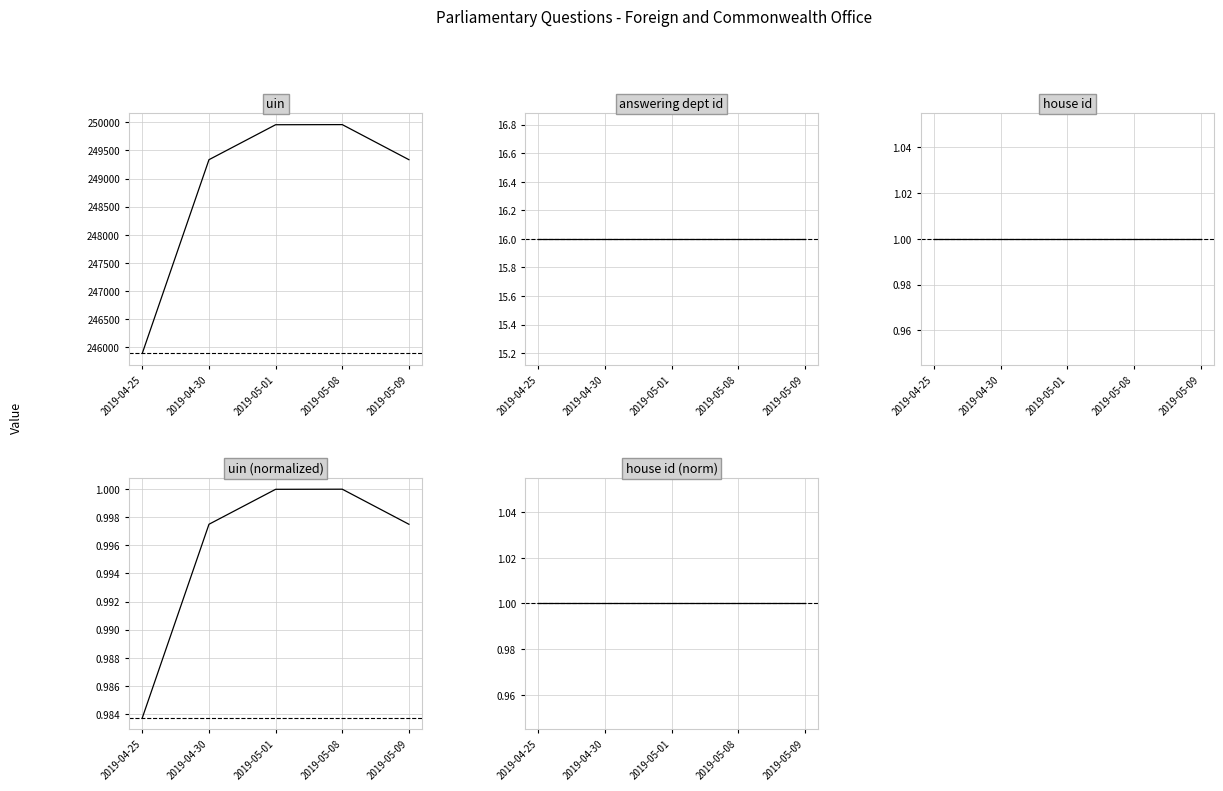

True or false: answering dept id has a value of 8.6 at 2019-05-08.

False